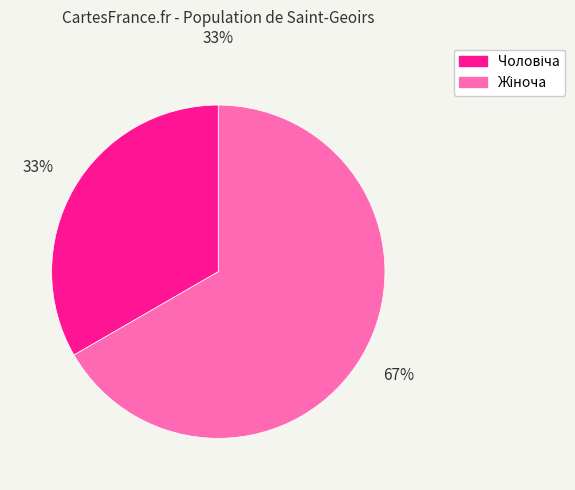

Is there a majority slice in this chart?

Yes